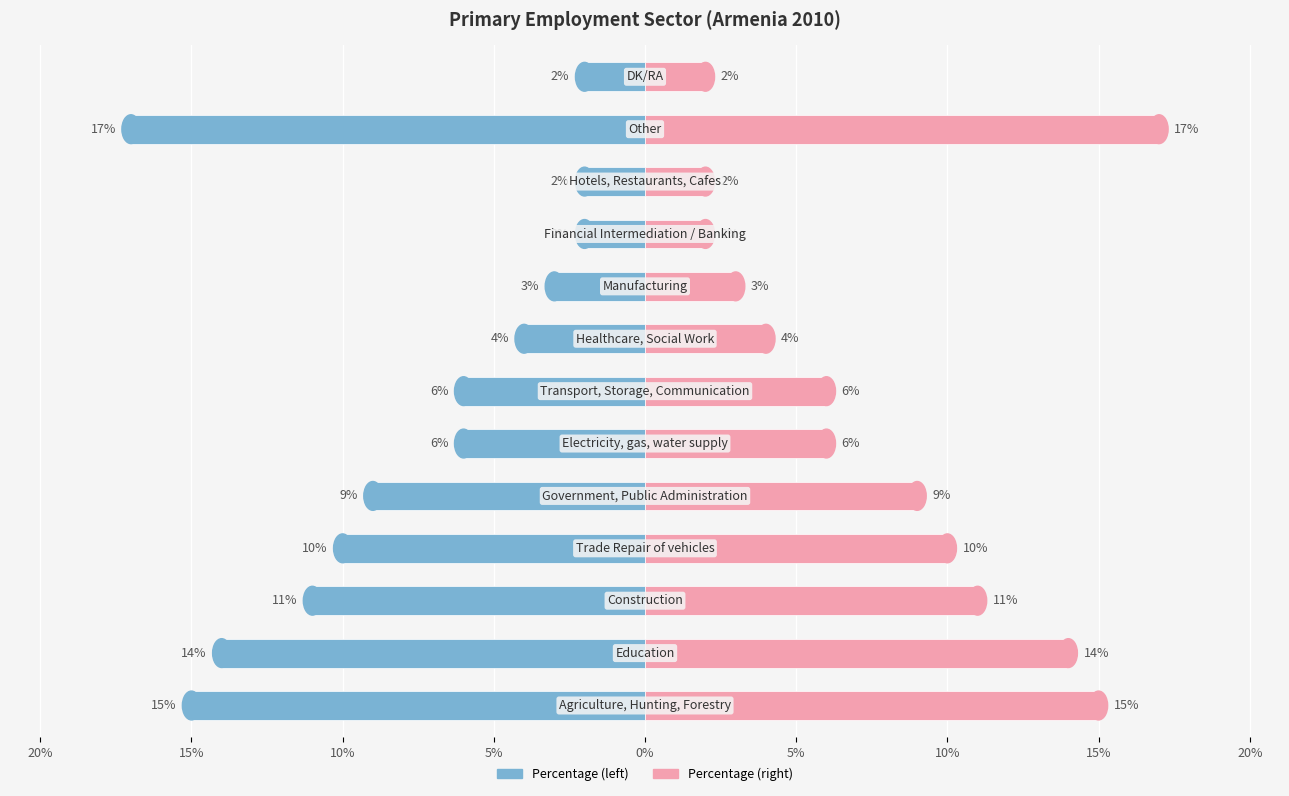

Which has a higher value, 10% or 5%?

10%